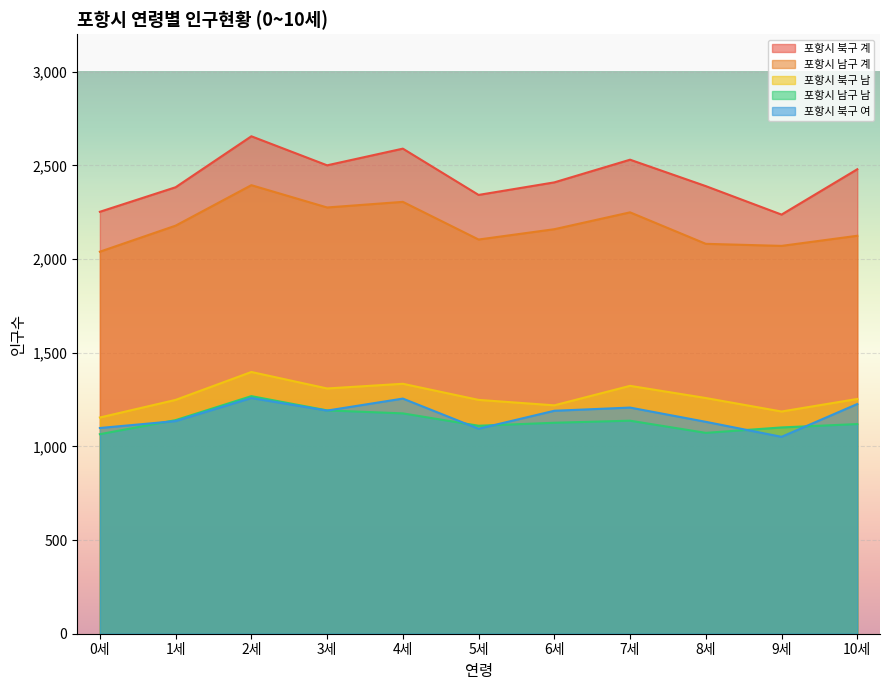

What is the difference between the maximum and minimum values in the 포항시 남구 남 series?

203